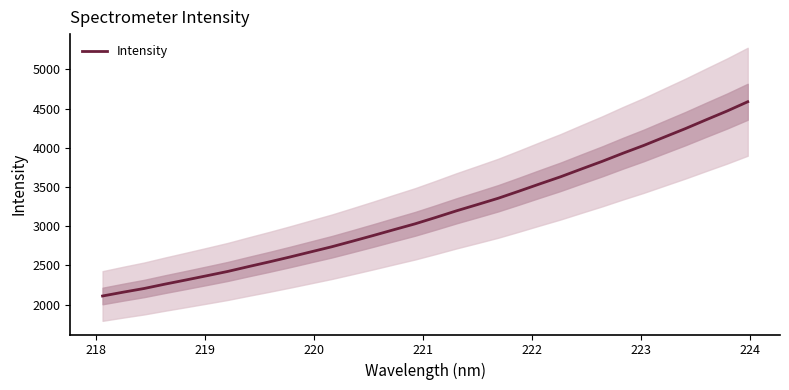

What is the value of the 21st point from the left?

3447.3